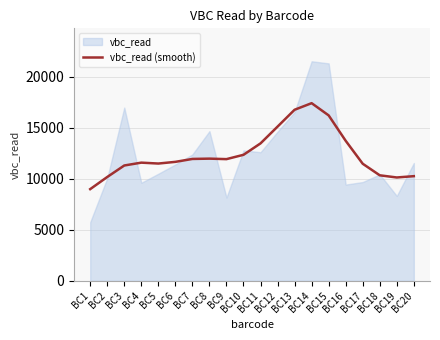

The value of vbc_read (smooth) at BC9 is 3254. True or false?

False